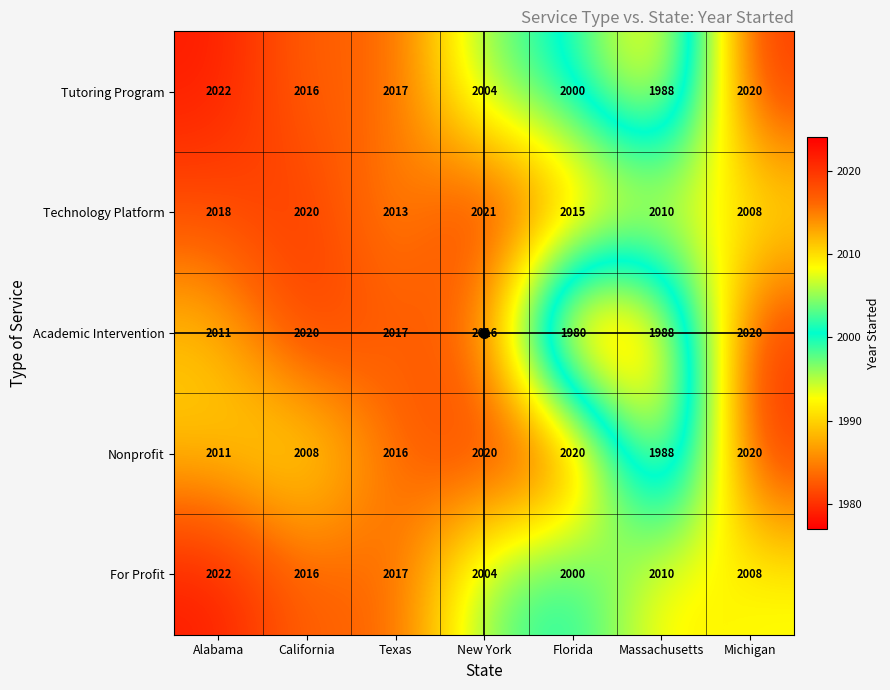

How many values in the Academic Intervention series are below 2016?

3